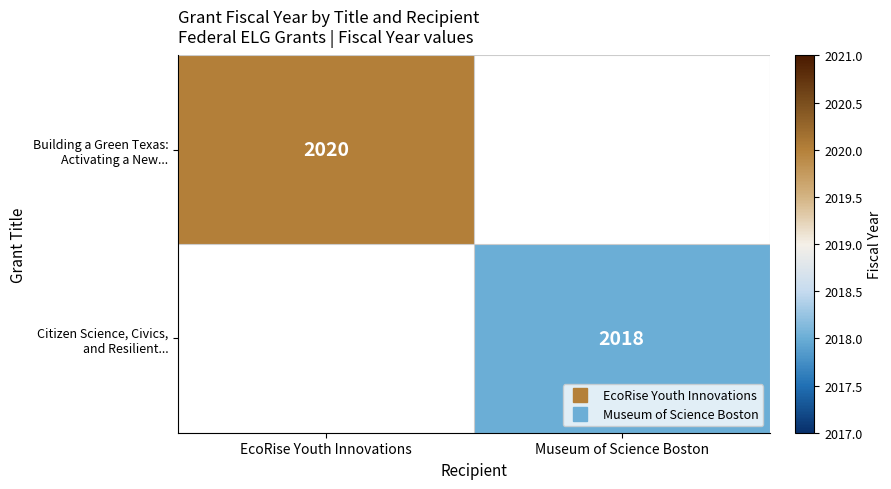

How many distinct data groups are displayed?

2